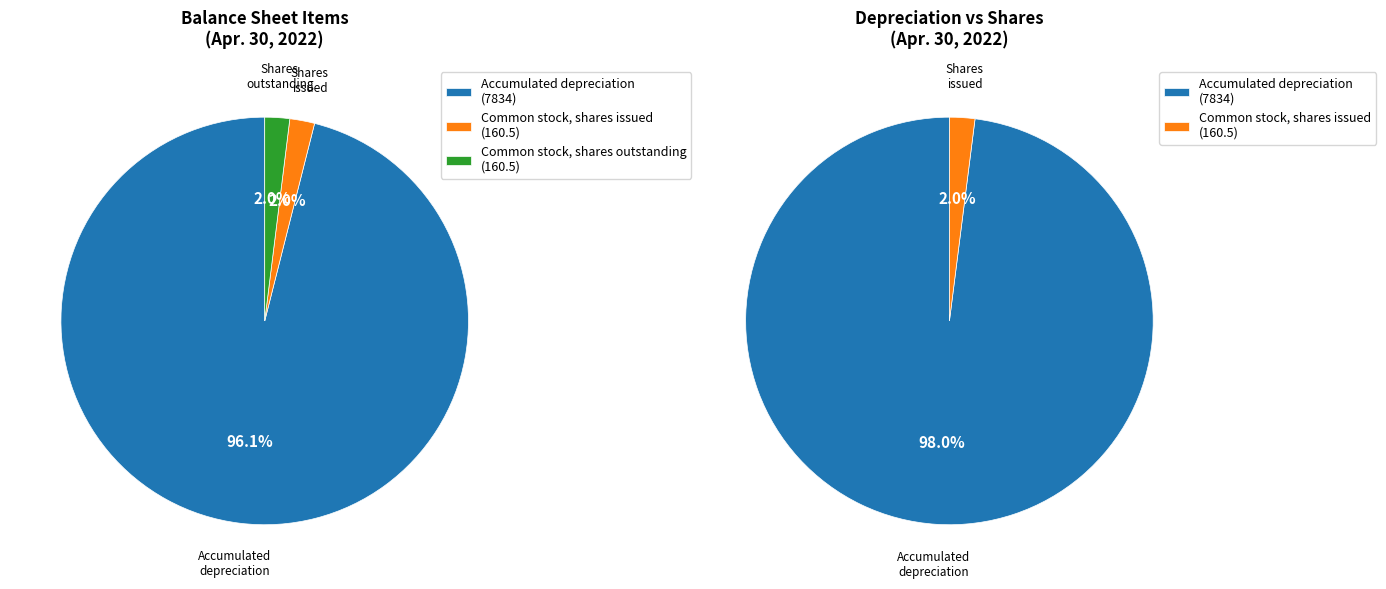

To the nearest percent, what portion does Common stock, shares outstanding represent?

2%